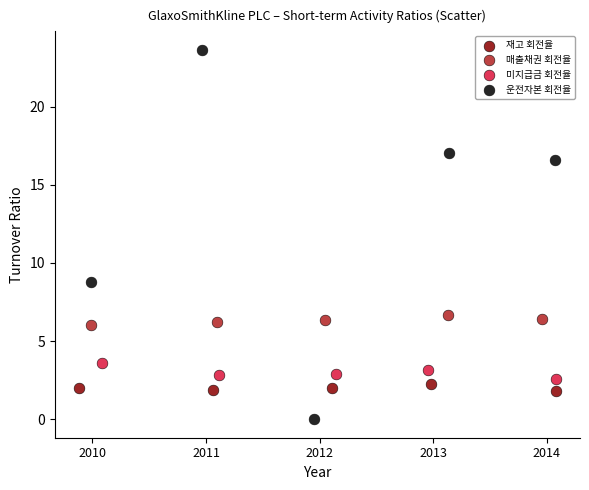

Which series has the widest spread of Y values?

운전자본 회전율